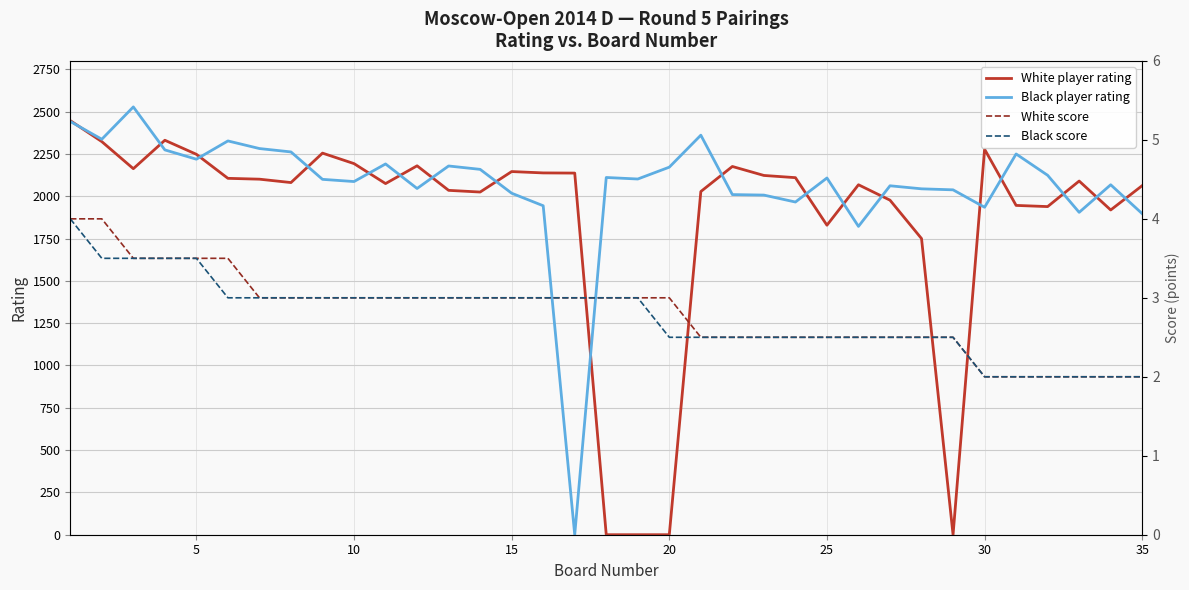

List the series in order of their peak value, lowest first.

White score, Black score, White player rating, Black player rating